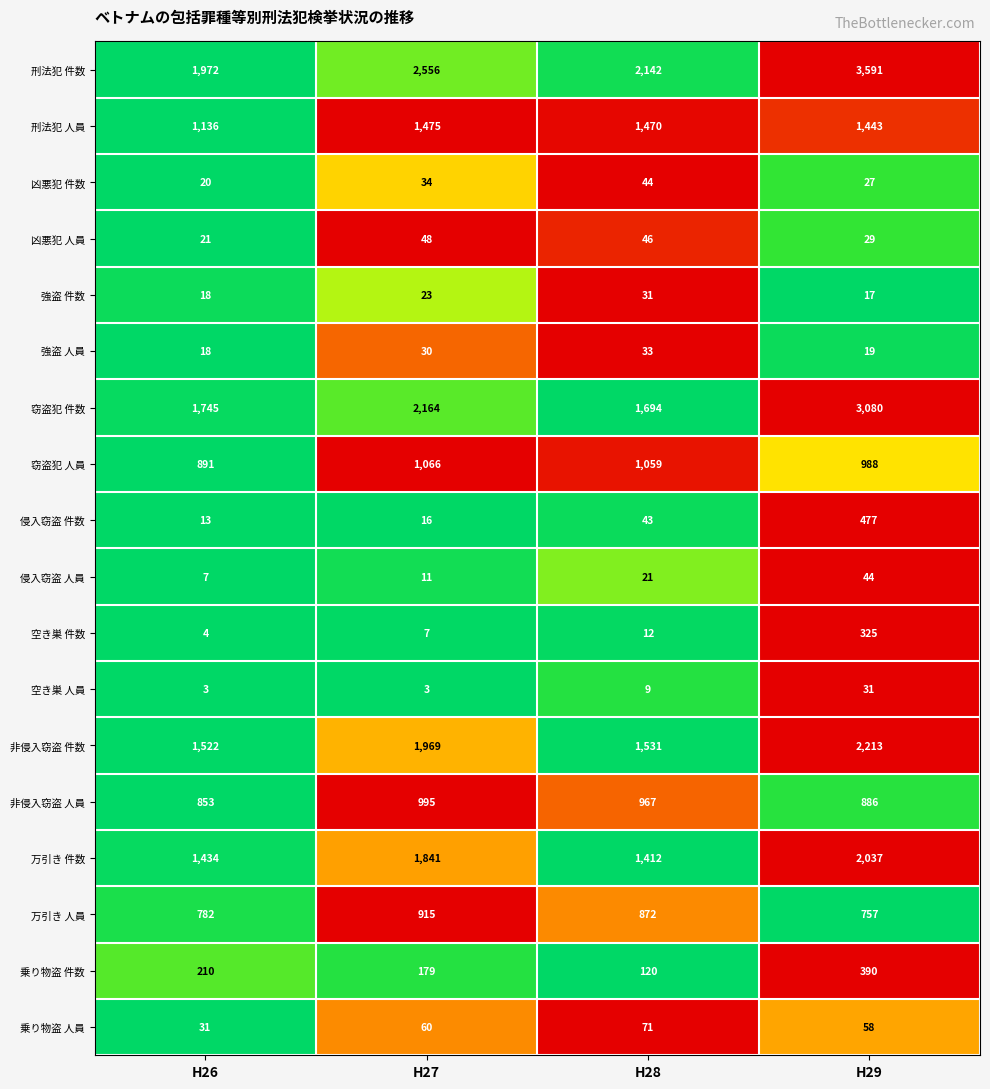

What is the difference between the highest and lowest values at H27?

2553